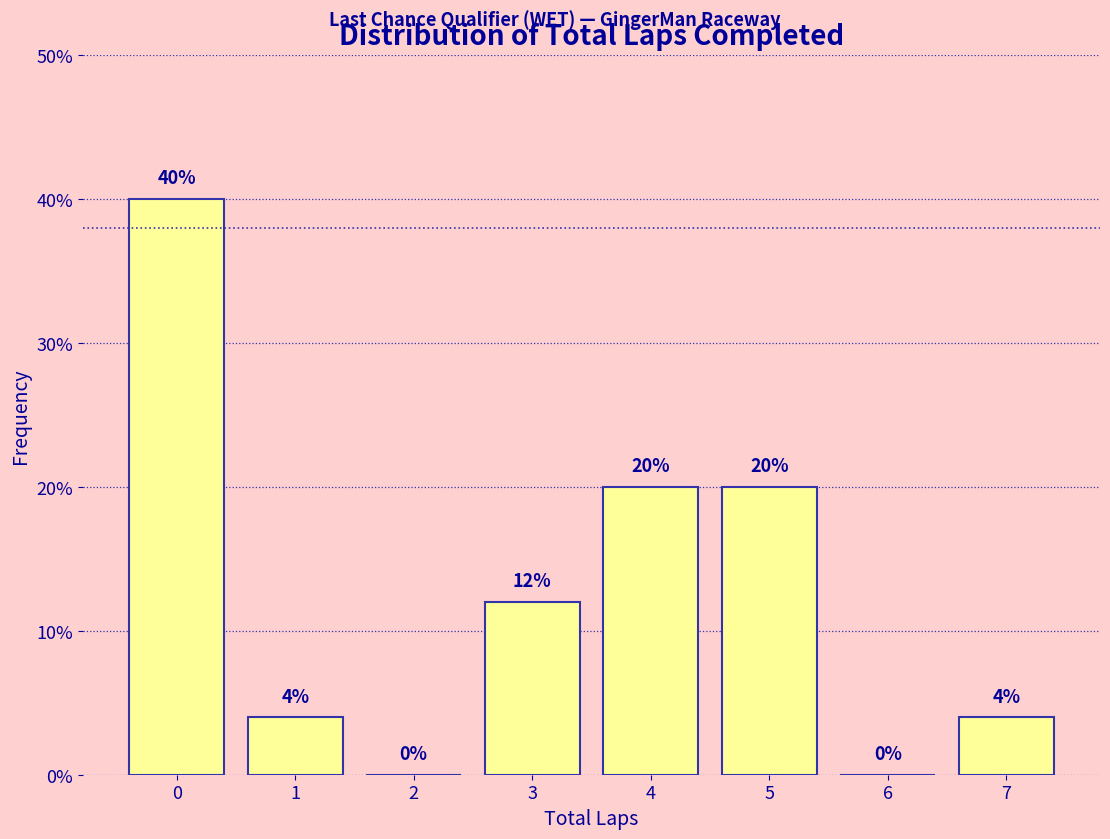

Reading left to right, extract all data points from this chart.

0=40	1=4	2=0	3=12	4=20	5=20	6=0	7=4